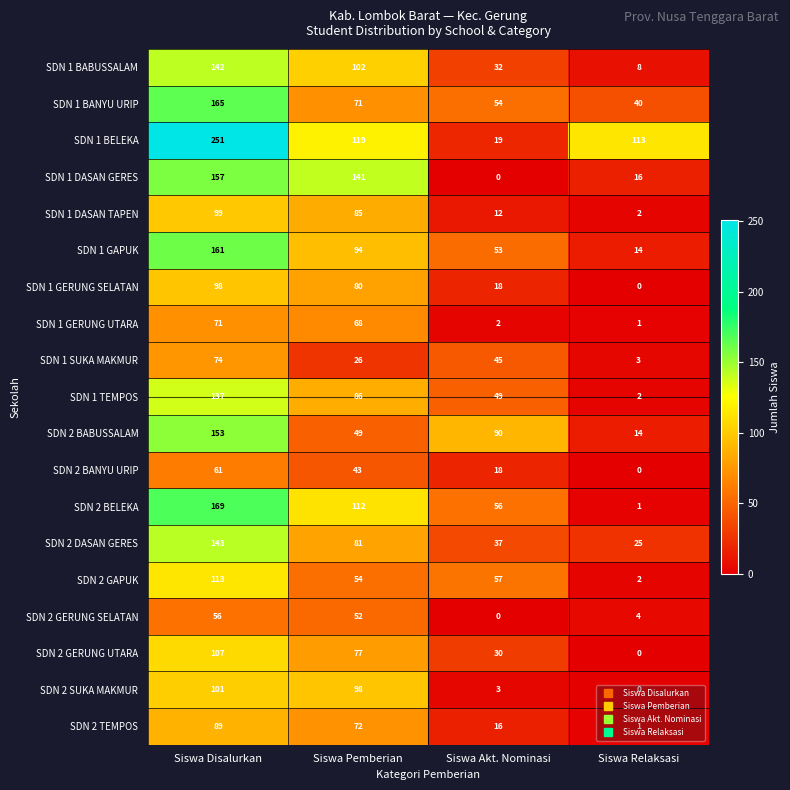

What is the sum of the SDN 2 GERUNG UTARA values at Siswa Relaksasi and Siswa Pemberian?

77